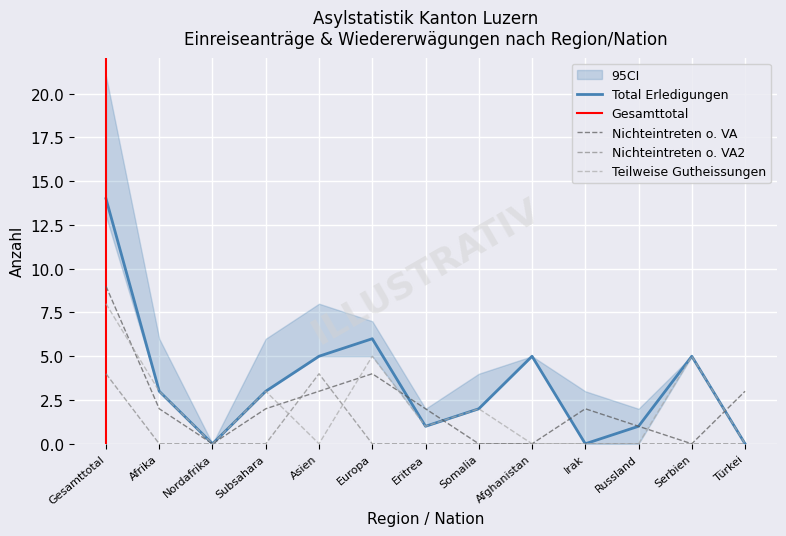

At which category does the chart reach its peak across all series?

Gesamttotal